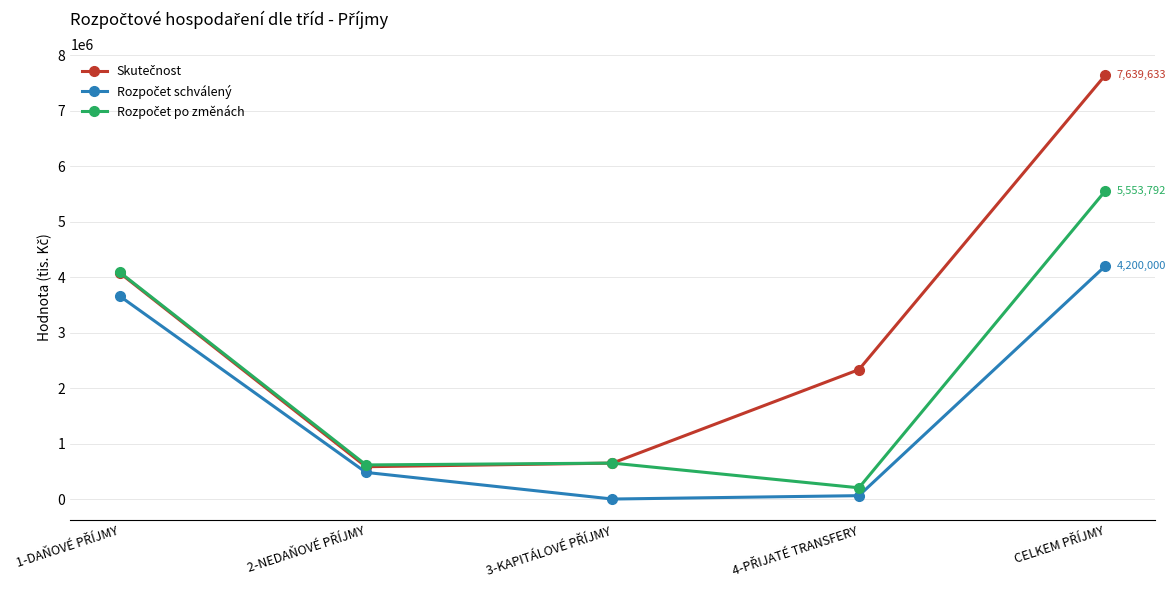

What is the greatest value displayed?

7639633.2